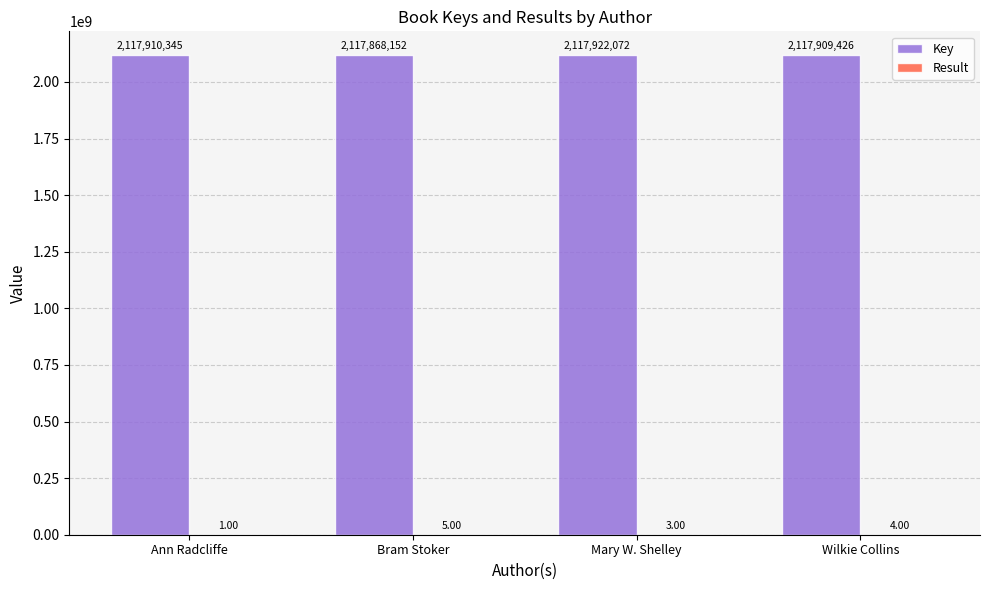

Which series changed the most between Ann Radcliffe and Bram Stoker?

Key